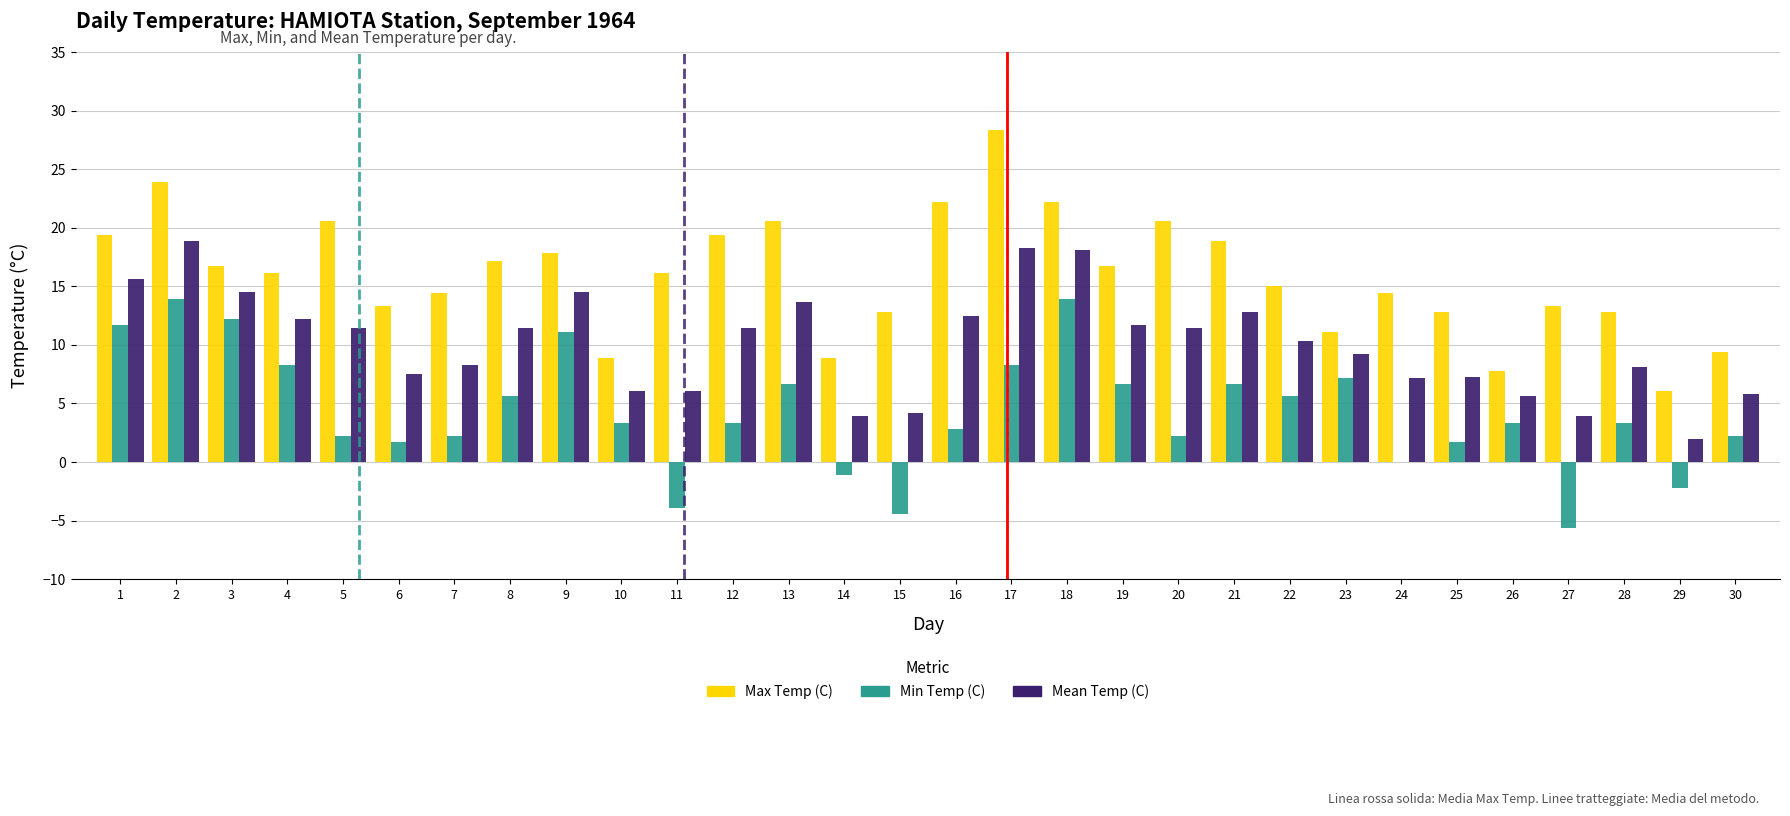

Which series changed the most between 11 and 28?

Min Temp (C)